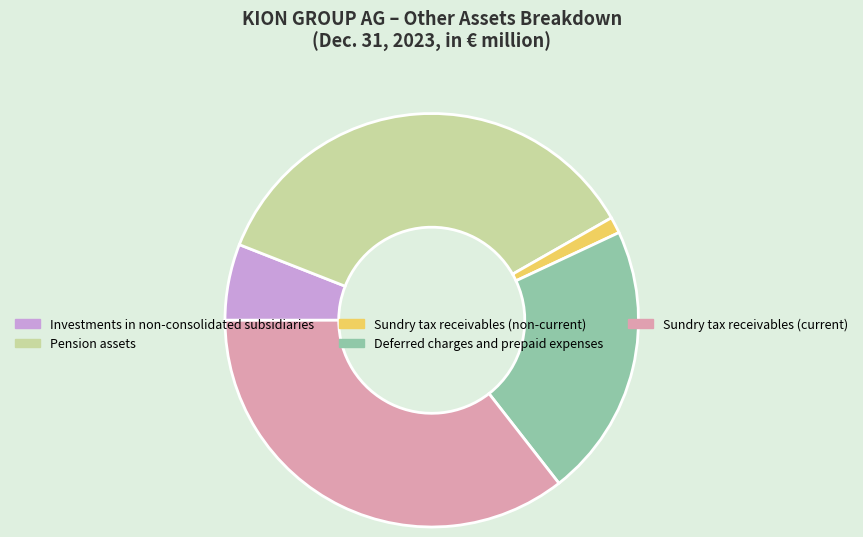

Between Investments in non-consolidated subsidiaries and Sundry tax receivables (non-current), which is larger?

Investments in non-consolidated subsidiaries